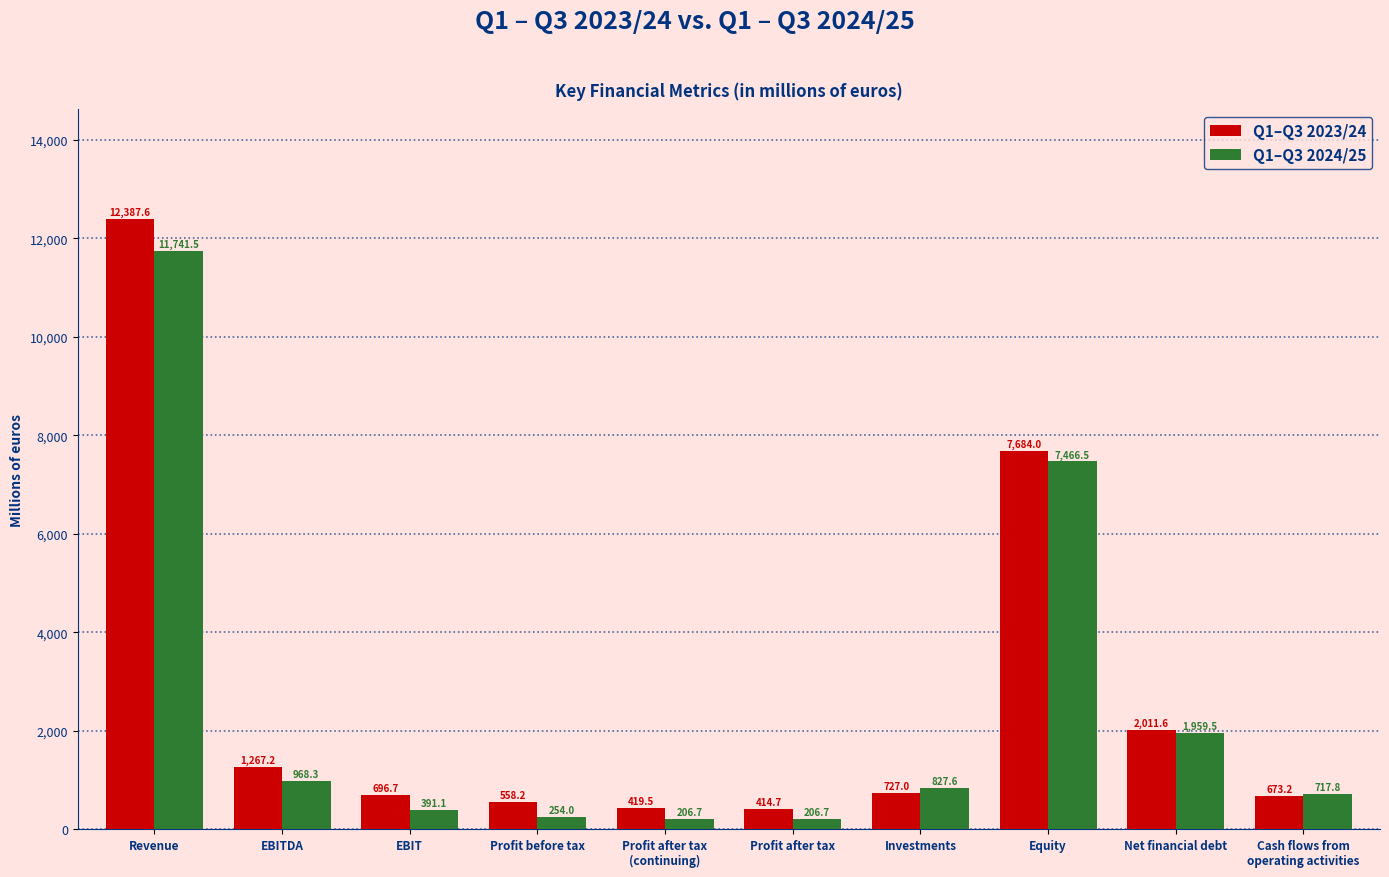

Where does the Q1–Q3 2023/24 series first go above 727?

Revenue